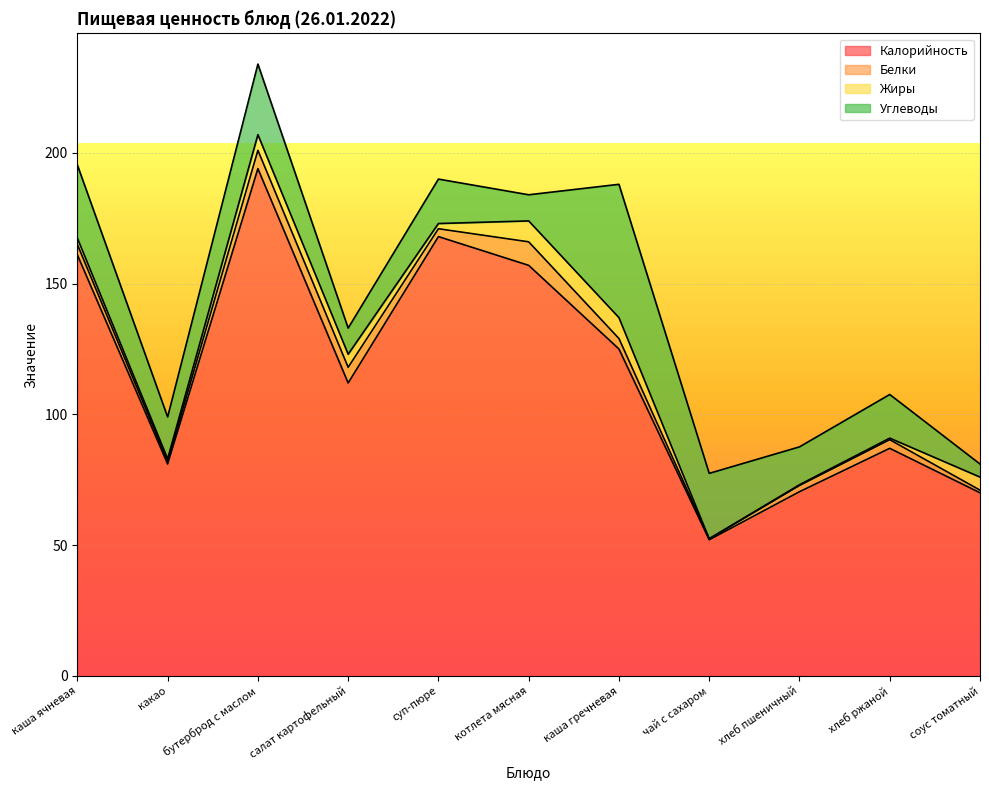

Reading left to right, list all the values displayed in this chart.

Калорийность: каша ячневая=161.0	какао=81.0	бутерброд с маслом=194.0	салат картофельный=112.0	суп-пюре=168.0	котлета мясная=157.0	каша гречневая=125.0	чай с сахаром=52.0	хлеб пшеничный=70.4	хлеб ржаной=87.0	соус томатный=70.0
Белки: каша ячневая=4.0	какао=1.0	бутерброд с маслом=7.0	салат картофельный=6.0	суп-пюре=3.0	котлета мясная=9.0	каша гречневая=4.0	чай с сахаром=0.4	хлеб пшеничный=2.4	хлеб ржаной=3.3	соус томатный=1.0
Жиры: каша ячневая=2.4	какао=1.0	бутерброд с маслом=6.0	салат картофельный=5.0	суп-пюре=2.0	котлета мясная=8.0	каша гречневая=8.0	чай с сахаром=0.0	хлеб пшеничный=0.3	хлеб ржаной=0.6	соус томатный=5.0
Углеводы: каша ячневая=28.0	какао=16.0	бутерброд с маслом=27.0	салат картофельный=10.0	суп-пюре=17.0	котлета мясная=10.0	каша гречневая=51.0	чай с сахаром=25.0	хлеб пшеничный=14.5	хлеб ржаной=16.7	соус томатный=5.0